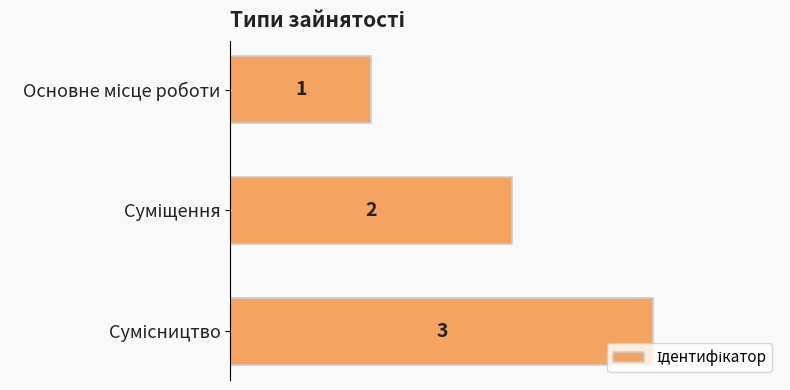

What is the sum of all values?

6